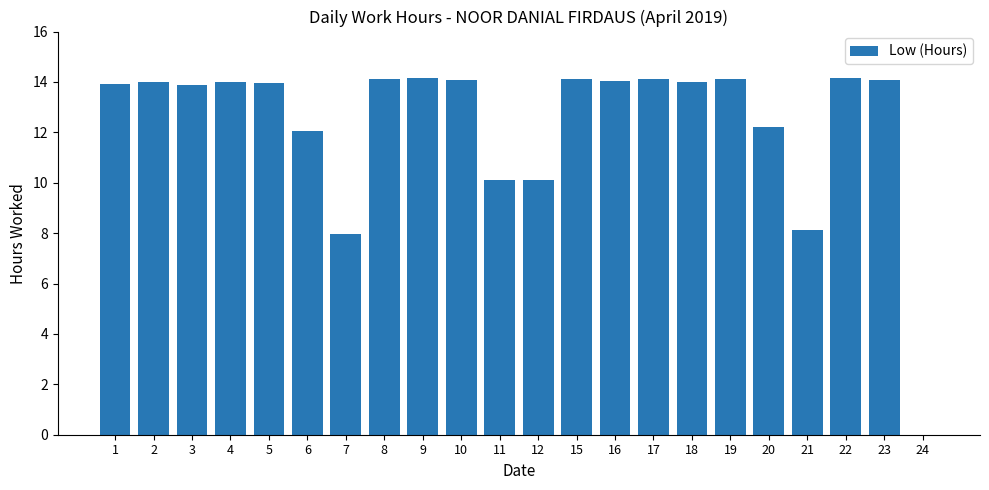

What is the sum of the values at 24 and 3?

13.9